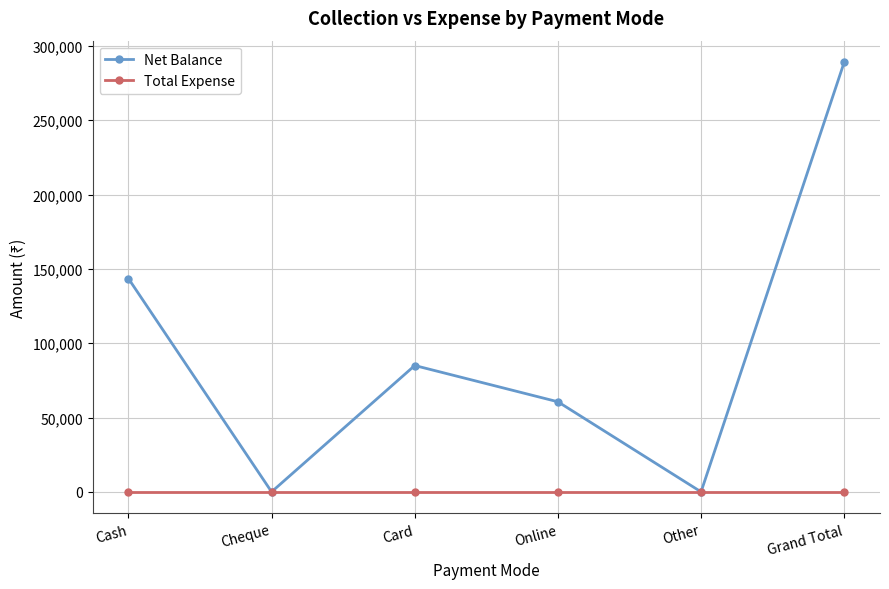

Is the value of Net Balance at Card greater than the value of Total Expense at Grand Total?

Yes